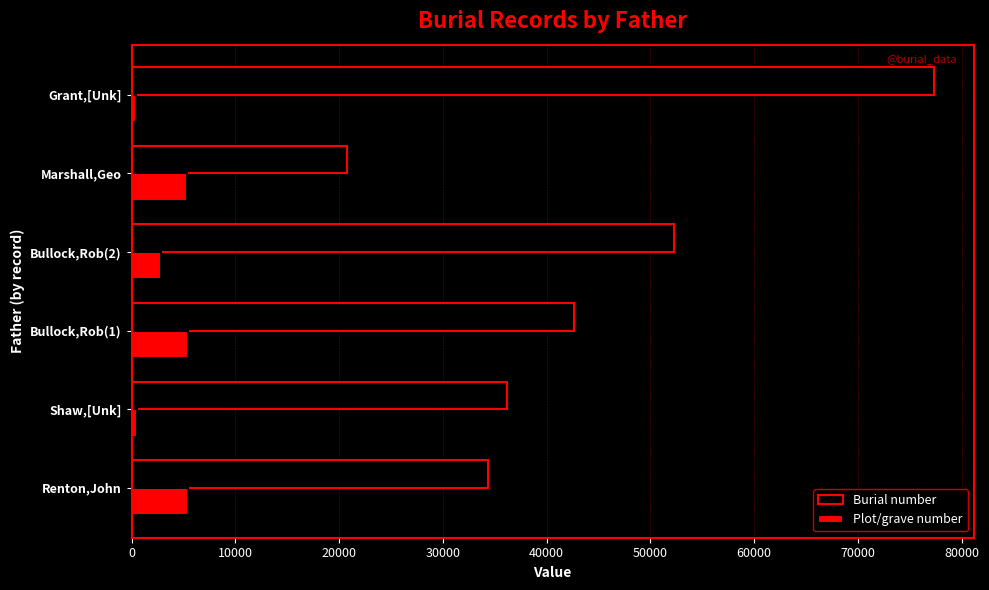

Between Bullock,Rob(2) and Marshall,Geo, which series saw the biggest shift?

Burial number